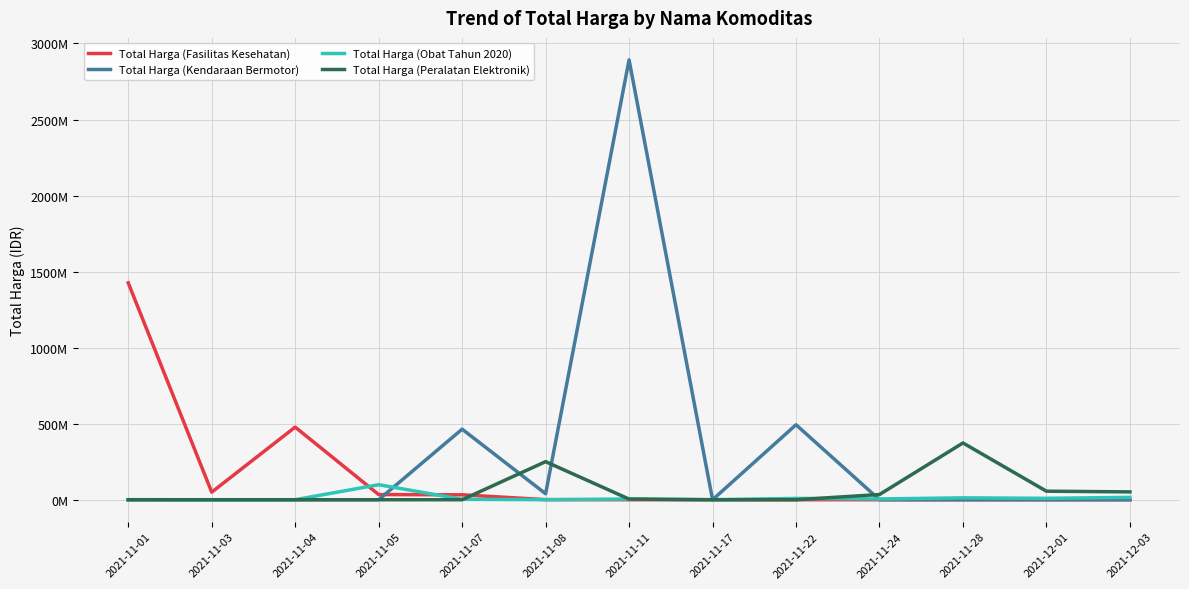

What position from the left is 2021-11-07?

5